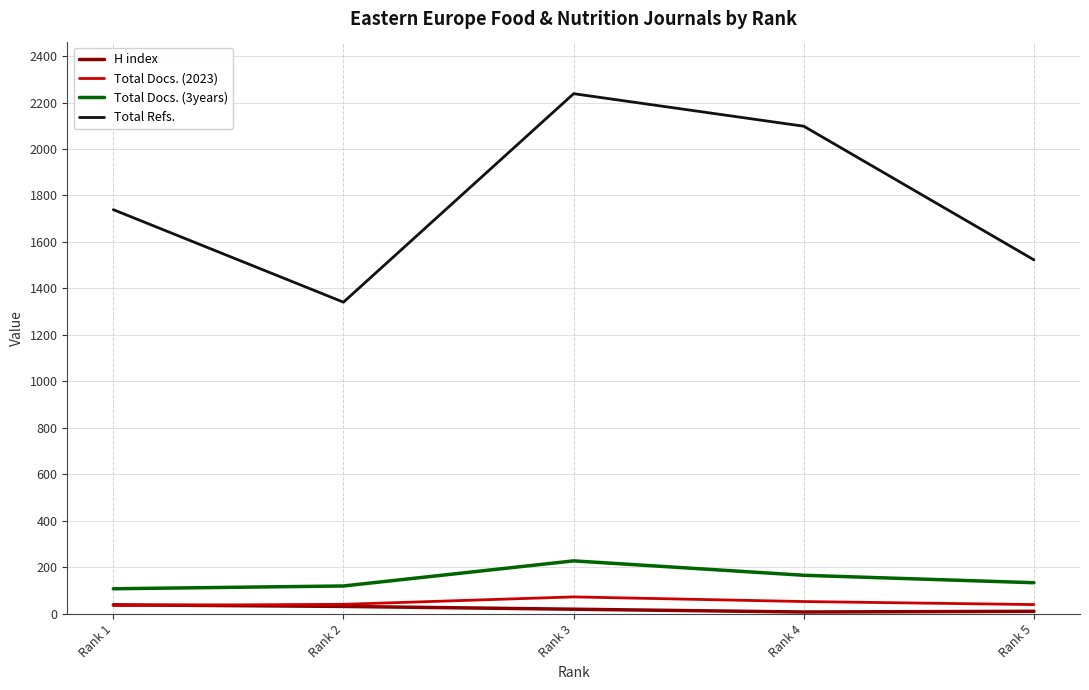

True or false: H index and Total Docs. (3years) cross at least once.

False